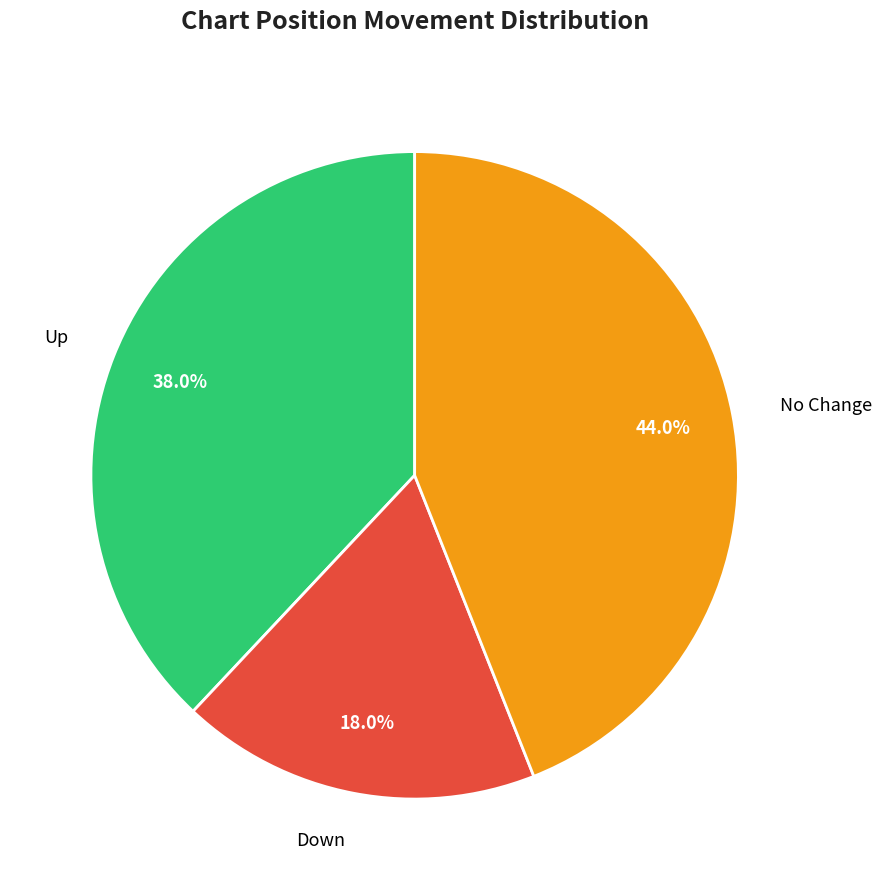

Is there any slice that represents more than half of the pie?

No